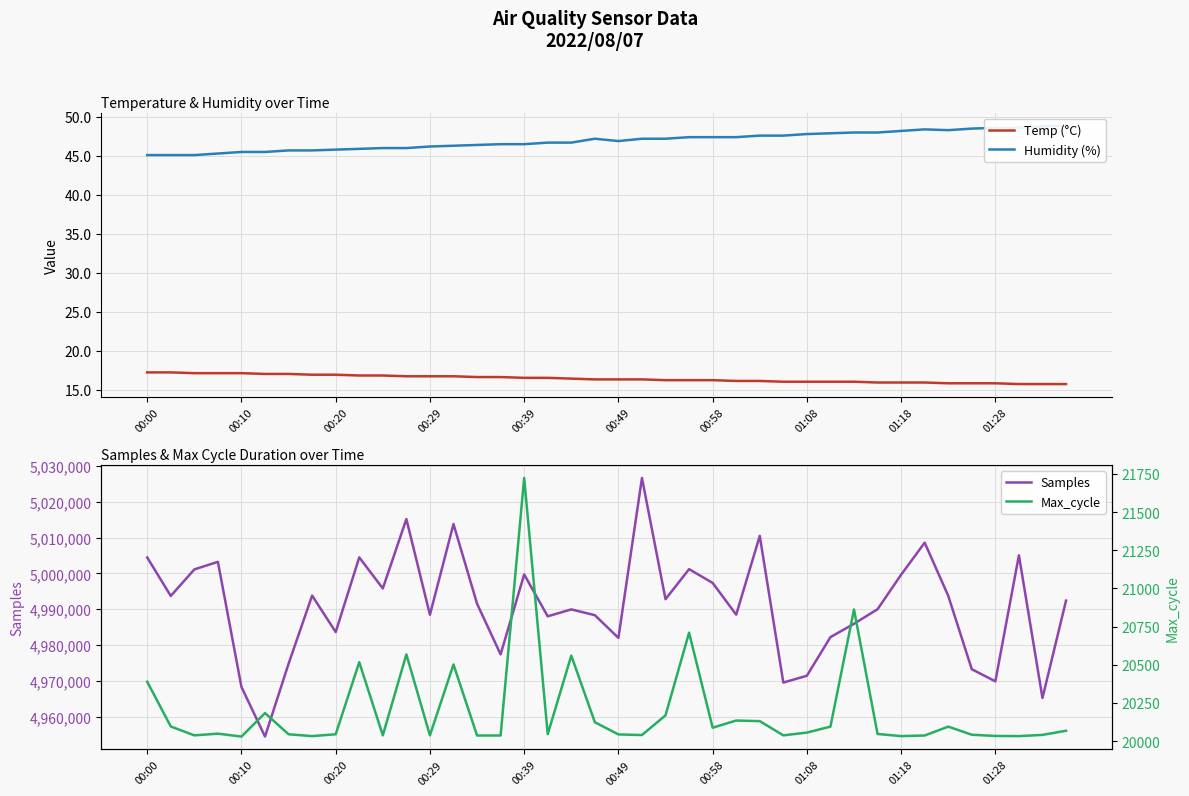

In Samples, how many points are lower than both neighbors (excluding endpoints)?

13